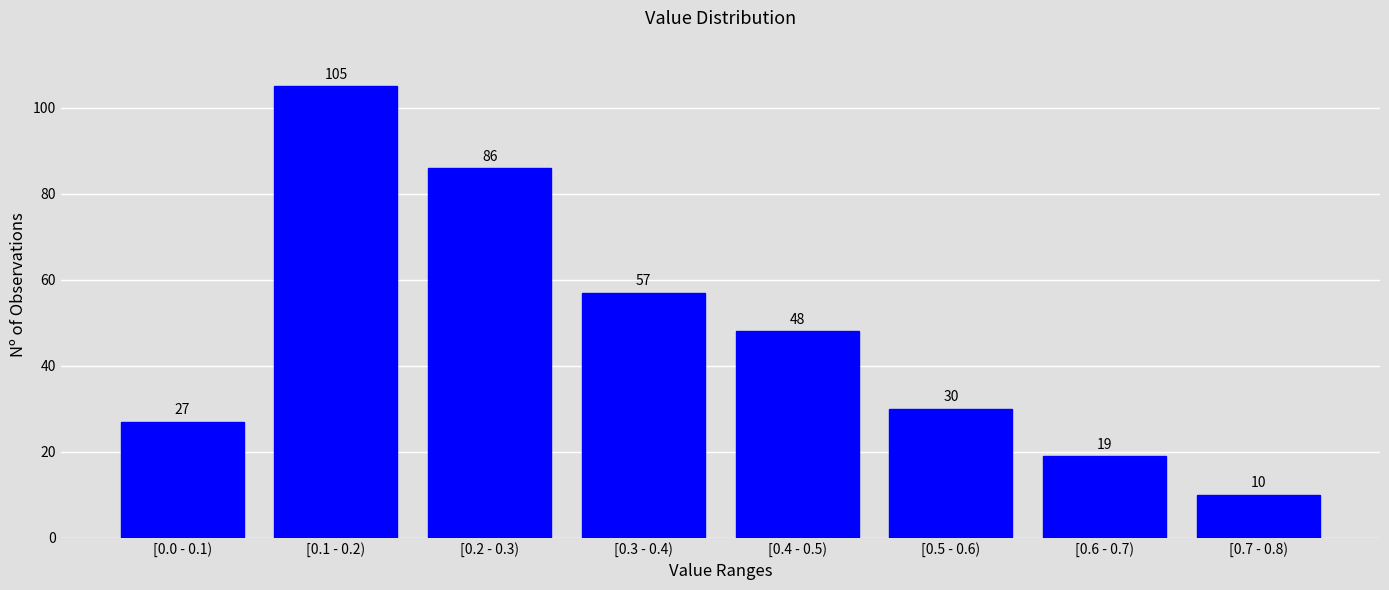

Reading left to right, list all the values displayed in this chart.

27	105	86	57	48	30	19	10